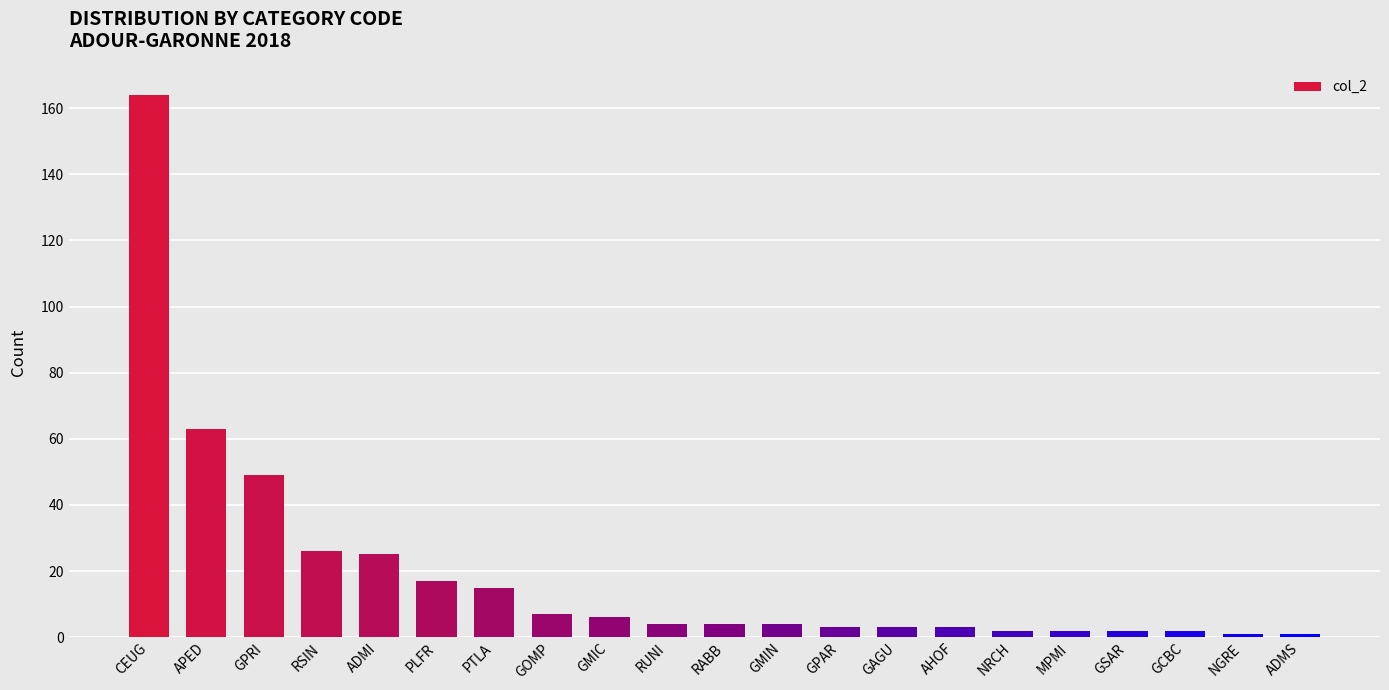

What is the sum of the values at GPRI and APED?

112